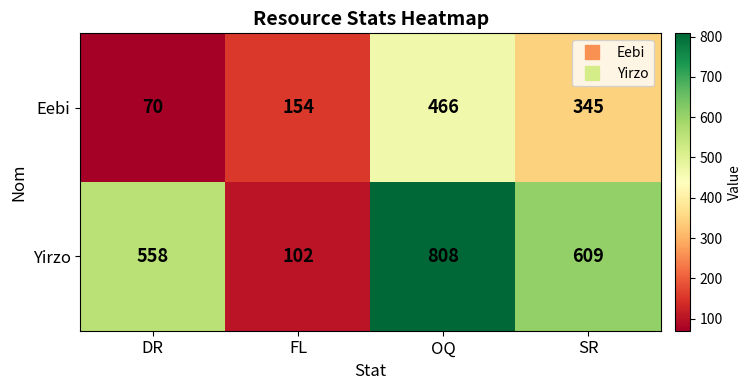

What is the sum of the Eebi values at DR and FL?

224